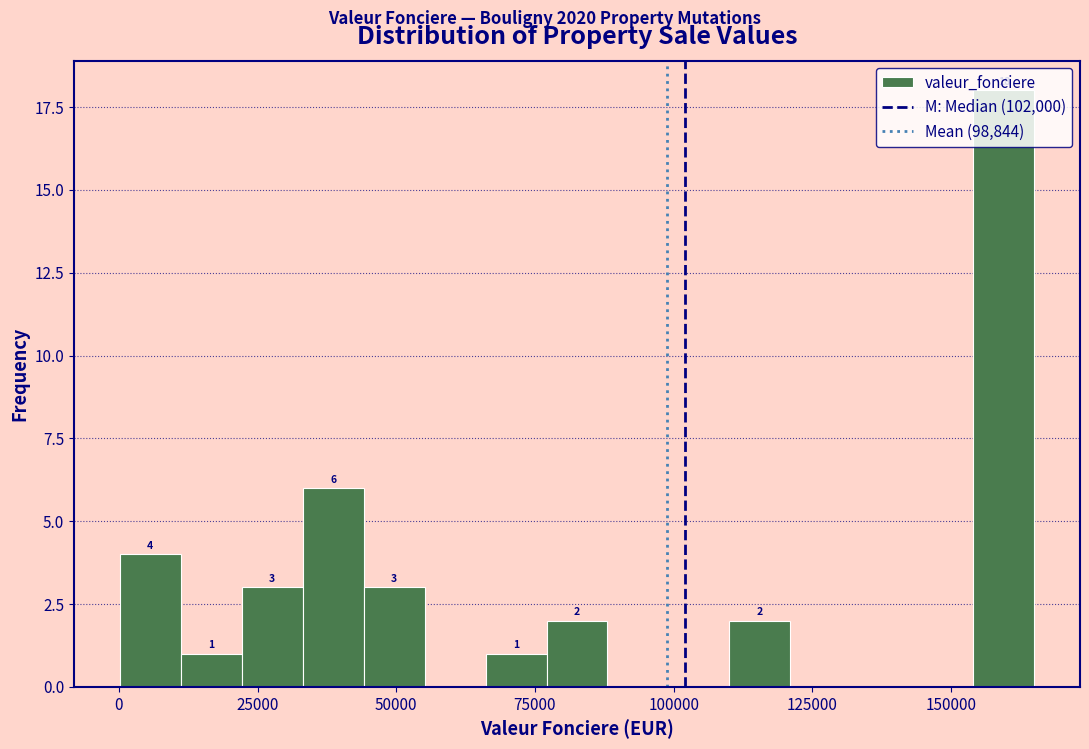

Read against the x-axis, roughly where is the centre of the tallest bar?

160000